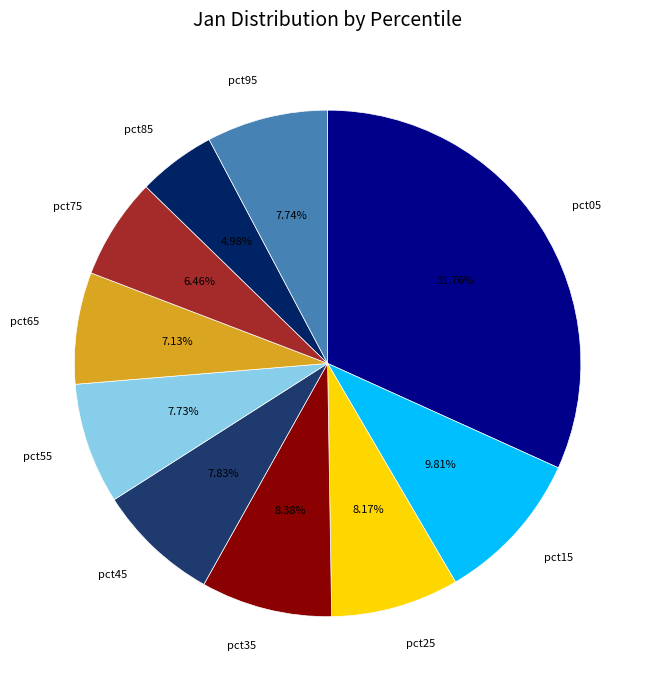

Does any single category account for the majority?

No